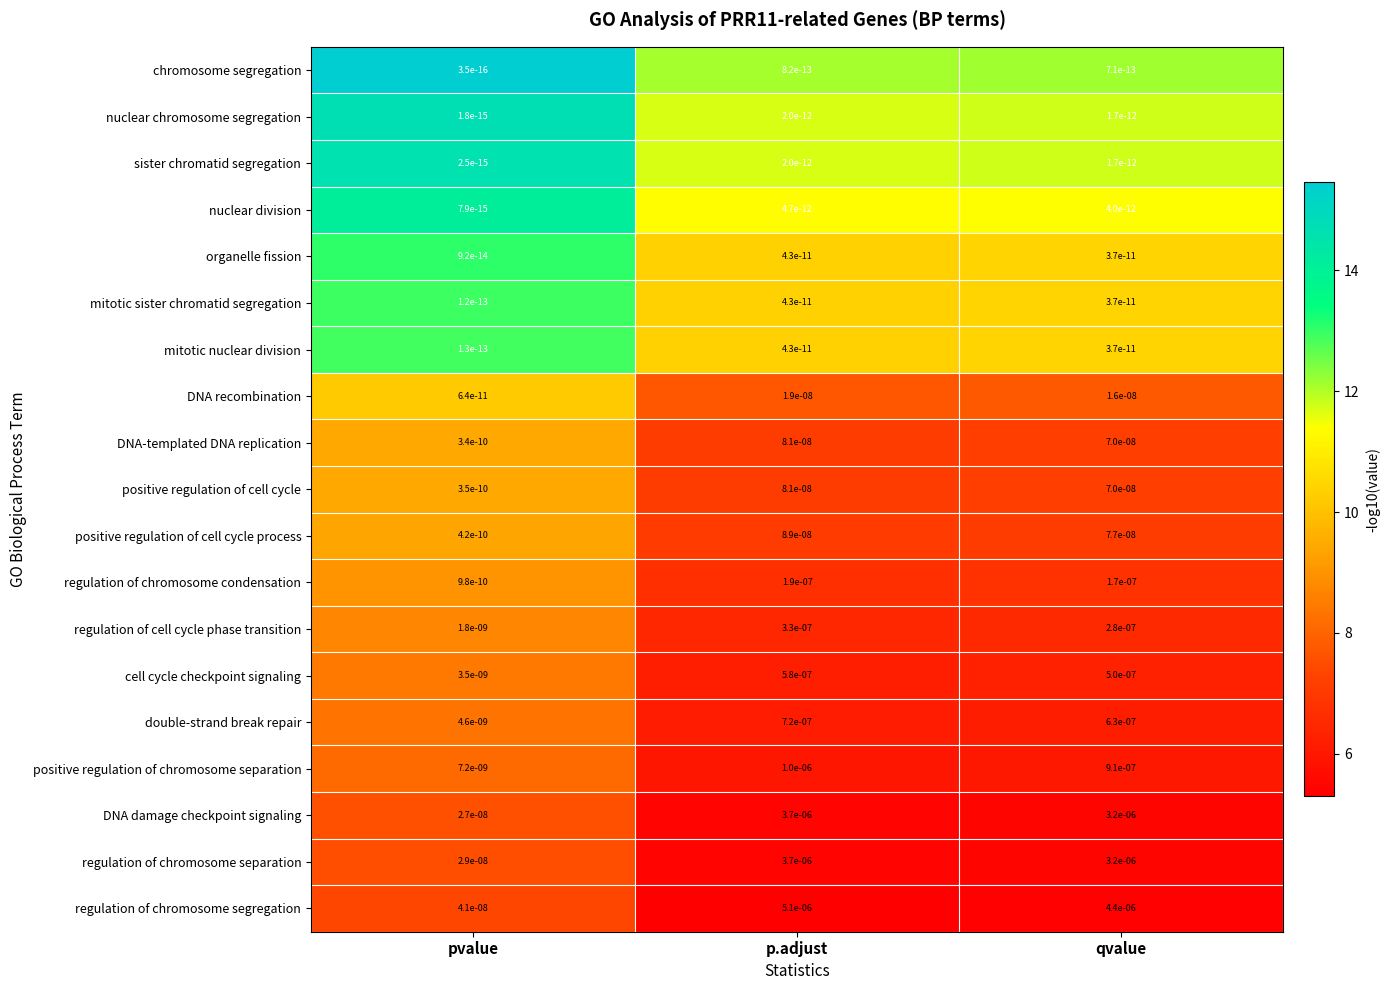

Which series changed the most between pvalue and p.adjust?

regulation of chromosome segregation